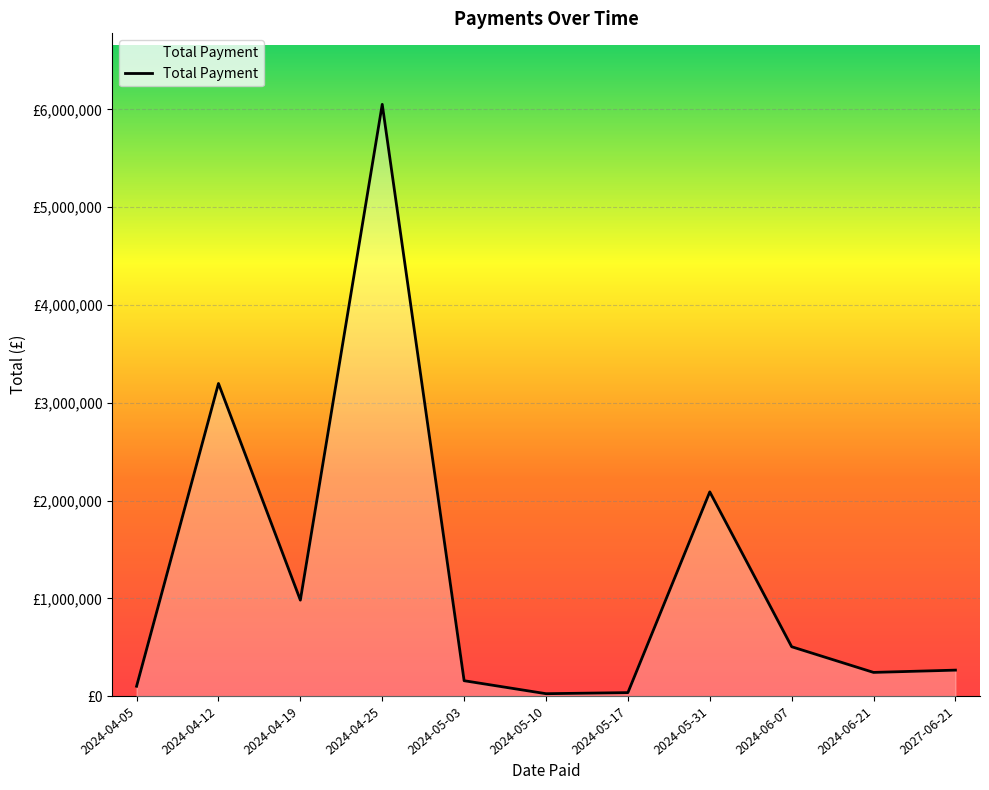

Reading right to left, what are all the values shown in this chart?

265928.5	242628.4	505148.5	2088485.0	36000.0	25005.3	157807.0	6050919.1	981552.0	3196803.3	101188.6